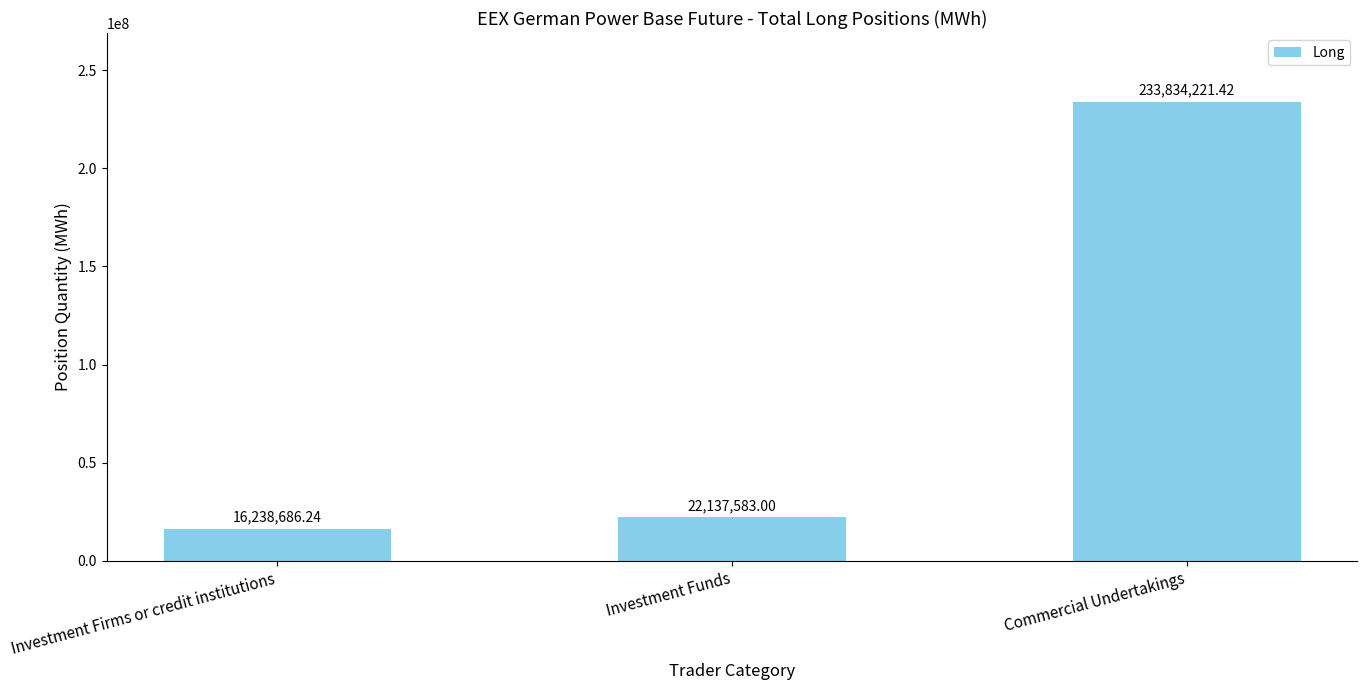

What is the difference between the values at Investment Firms or credit institutions and Commercial Undertakings?

217595535.2